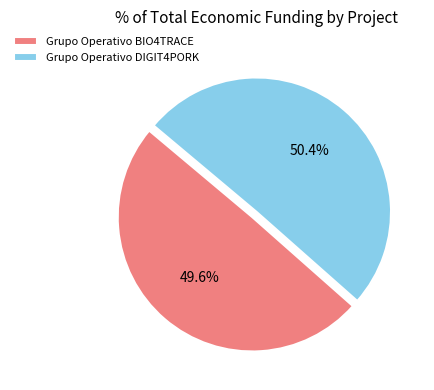

Which category accounts for the majority?

Grupo Operativo DIGIT4PORK